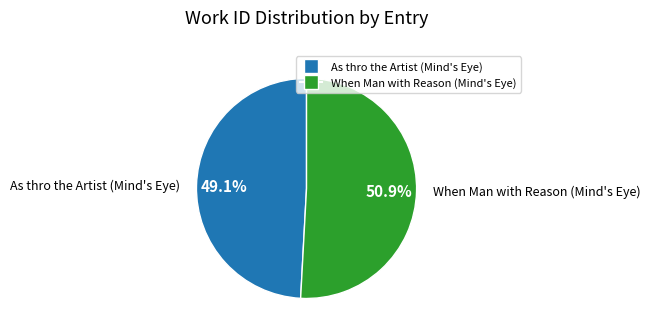

Which category accounts for the majority?

When Man with Reason (Mind's Eye)